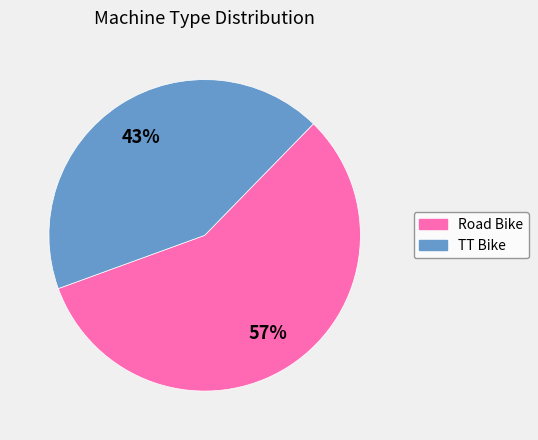

To the nearest percent, what is the difference between the largest and smallest slice percentages?

14%